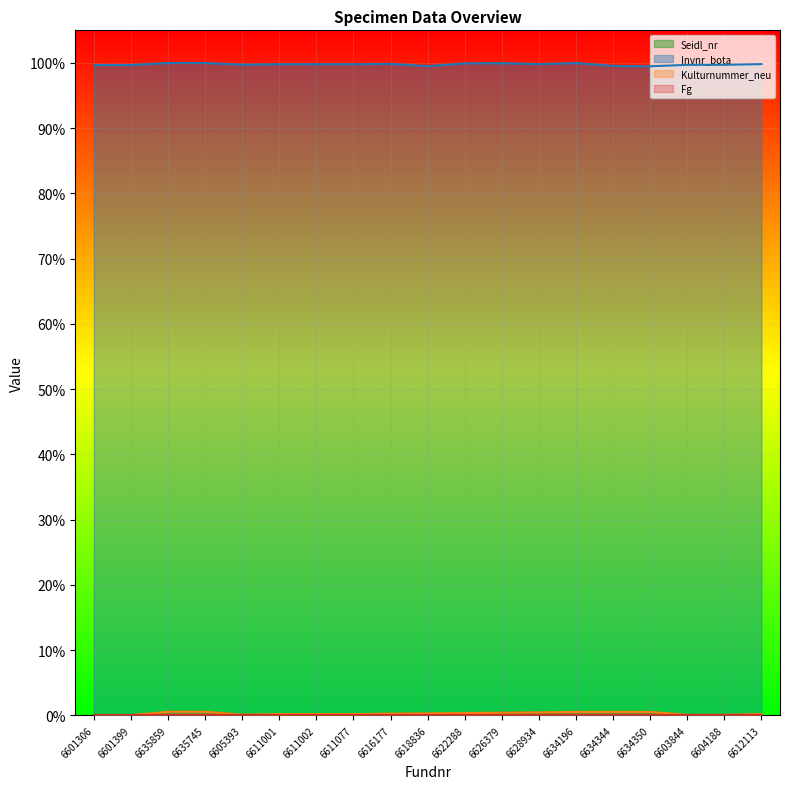

Does the chart display data point markers on the line(s)?

No